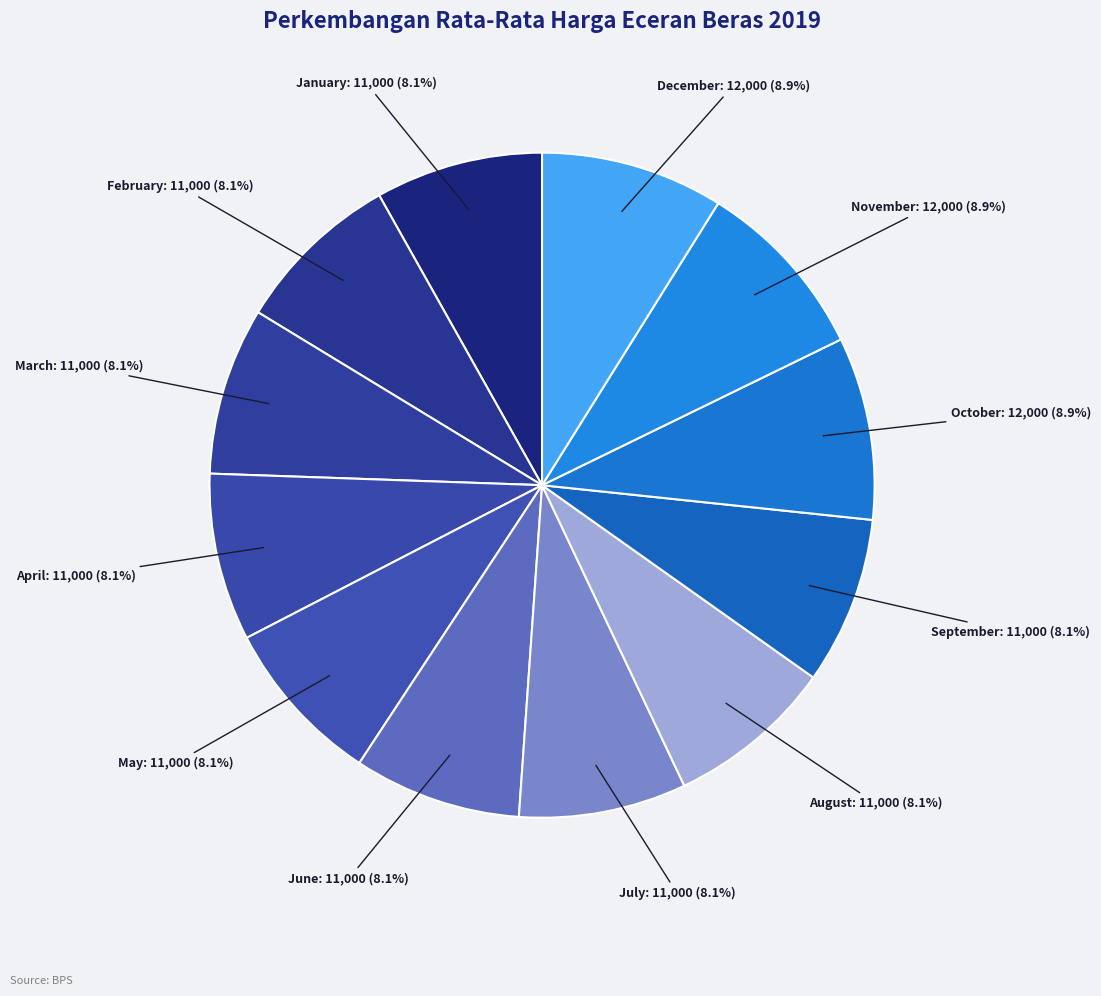

How many slices are in this pie chart?

12